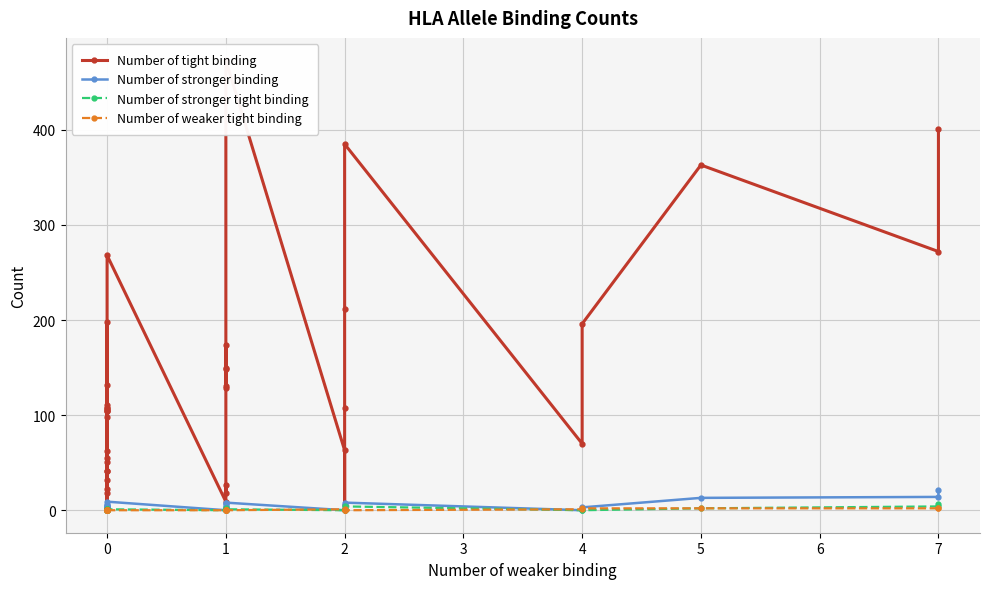

How many values in the Number of stronger tight binding series exceed 0?

15